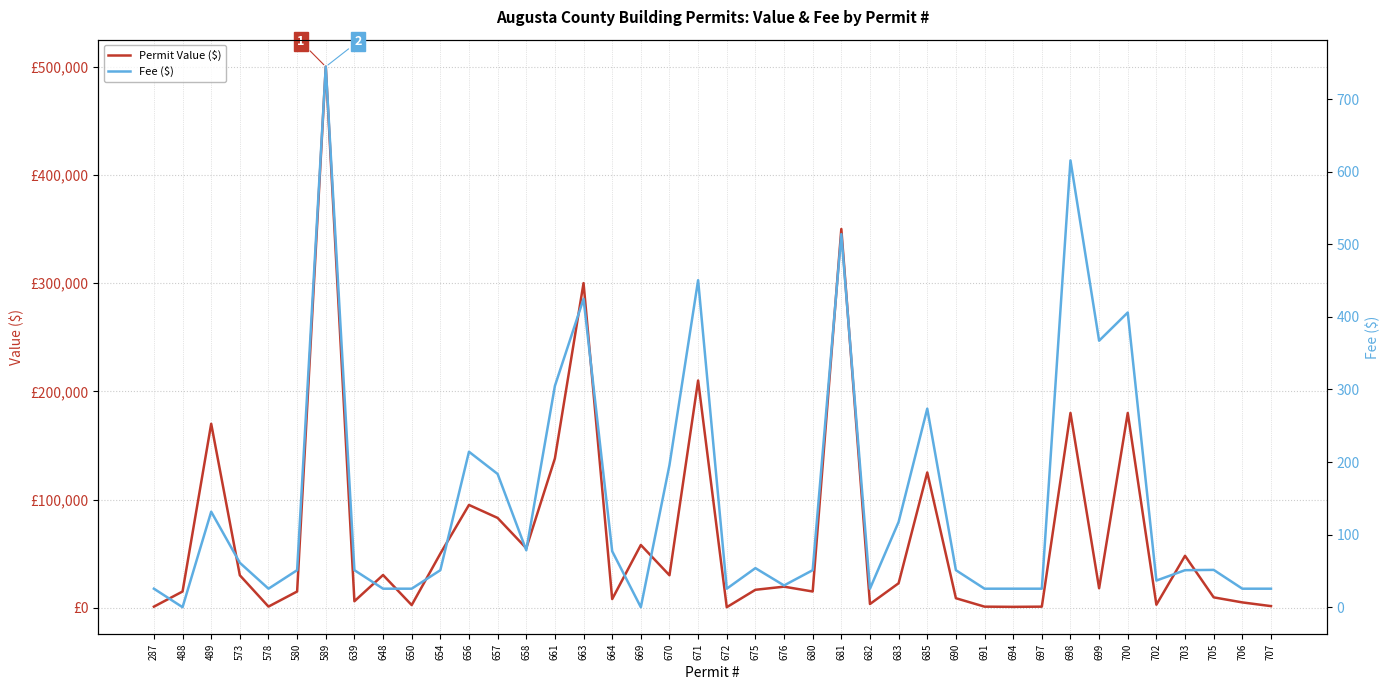

Which category has the highest value across all series?

589